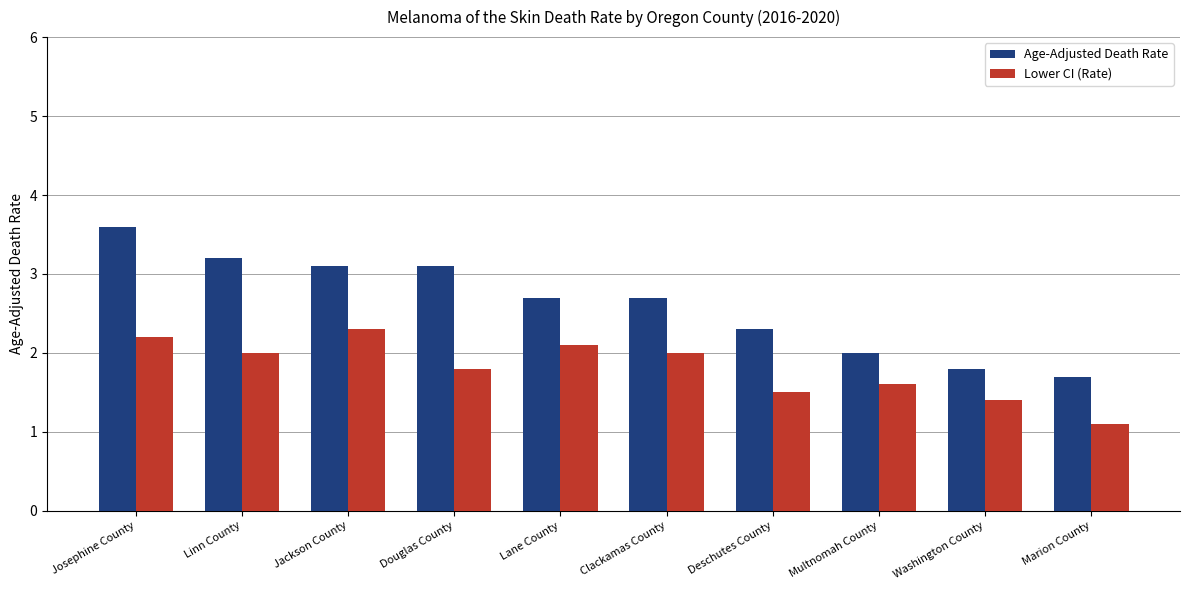

What is the minimum value for Lower CI (Rate)?

1.1